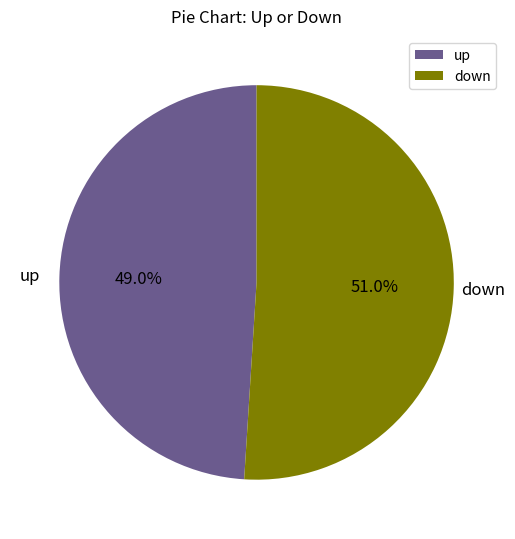

Is it true that up is 49% of the pie?

True